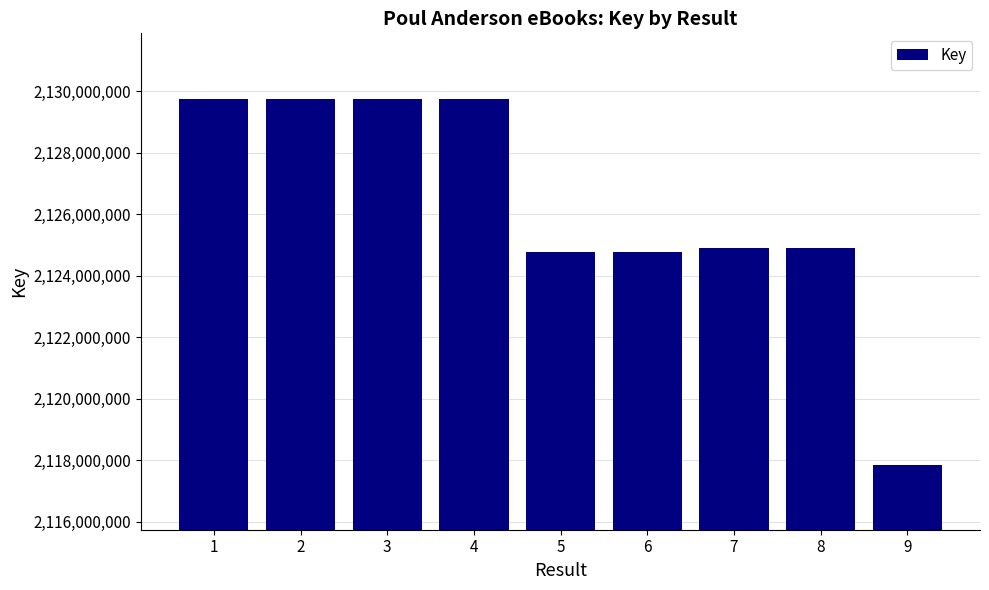

How many data points are less than 2124887112?

4